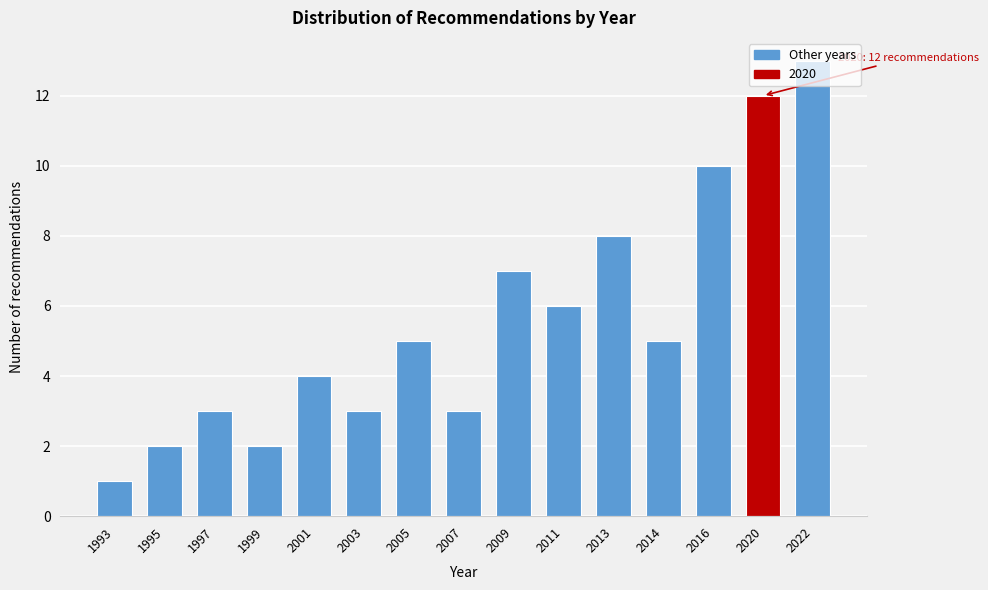

The chart shows a value of 12 at 2020. True or false?

True